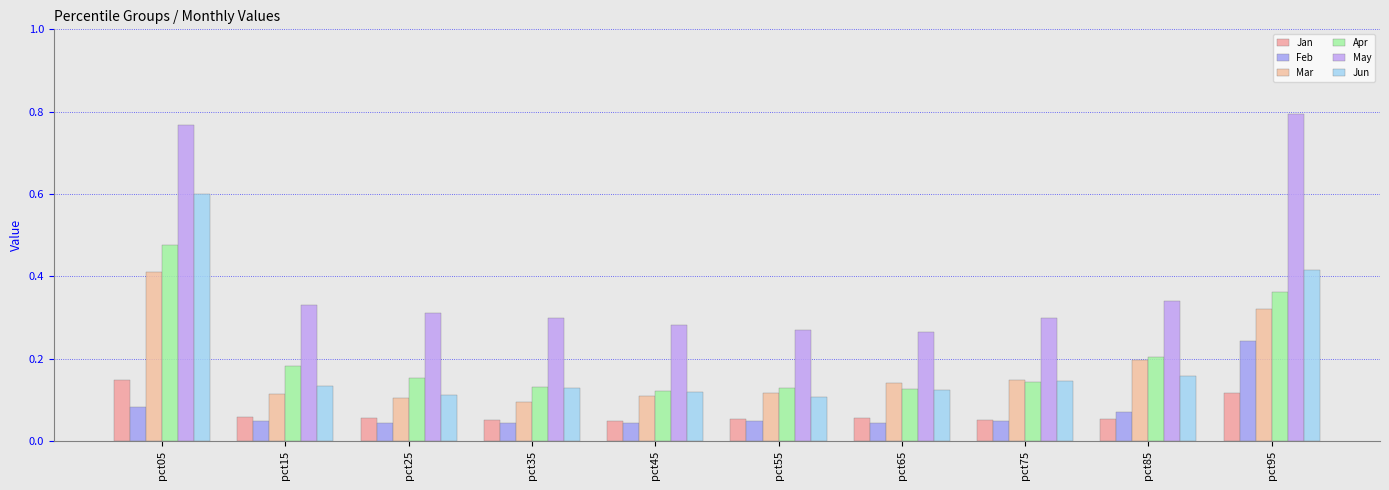

What is the total value across all series at pct55?

0.7